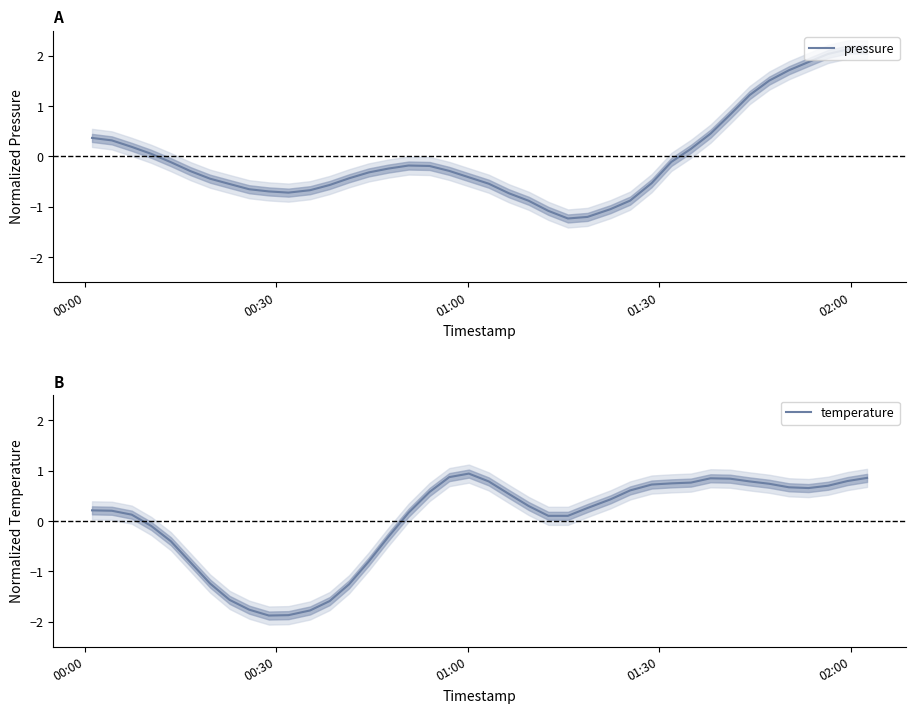

How many series are shown in this chart?

2